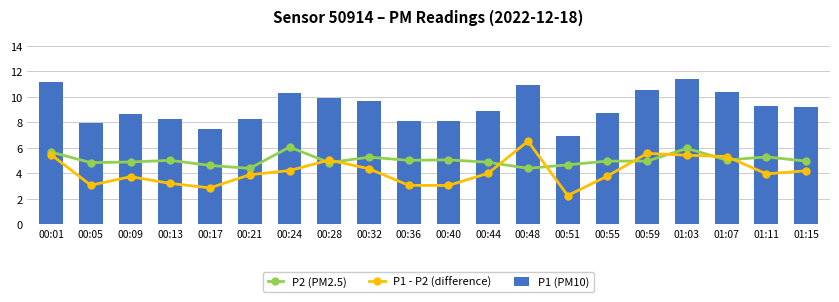

How many data points does each series have?

20